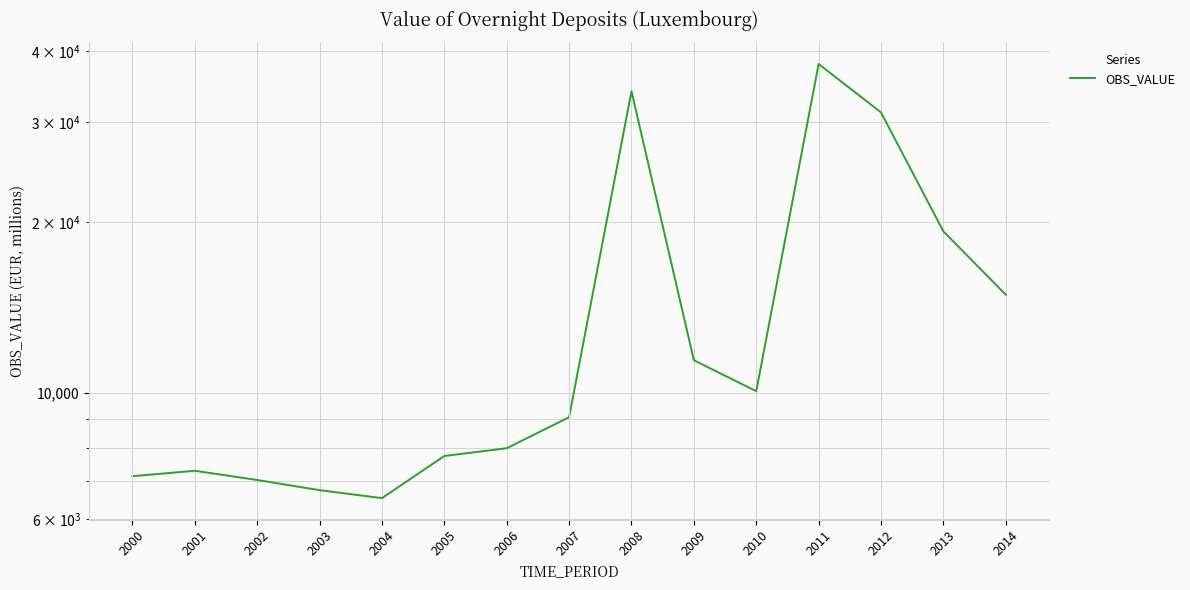

What is the value of the 2nd point from the left?

7299.0